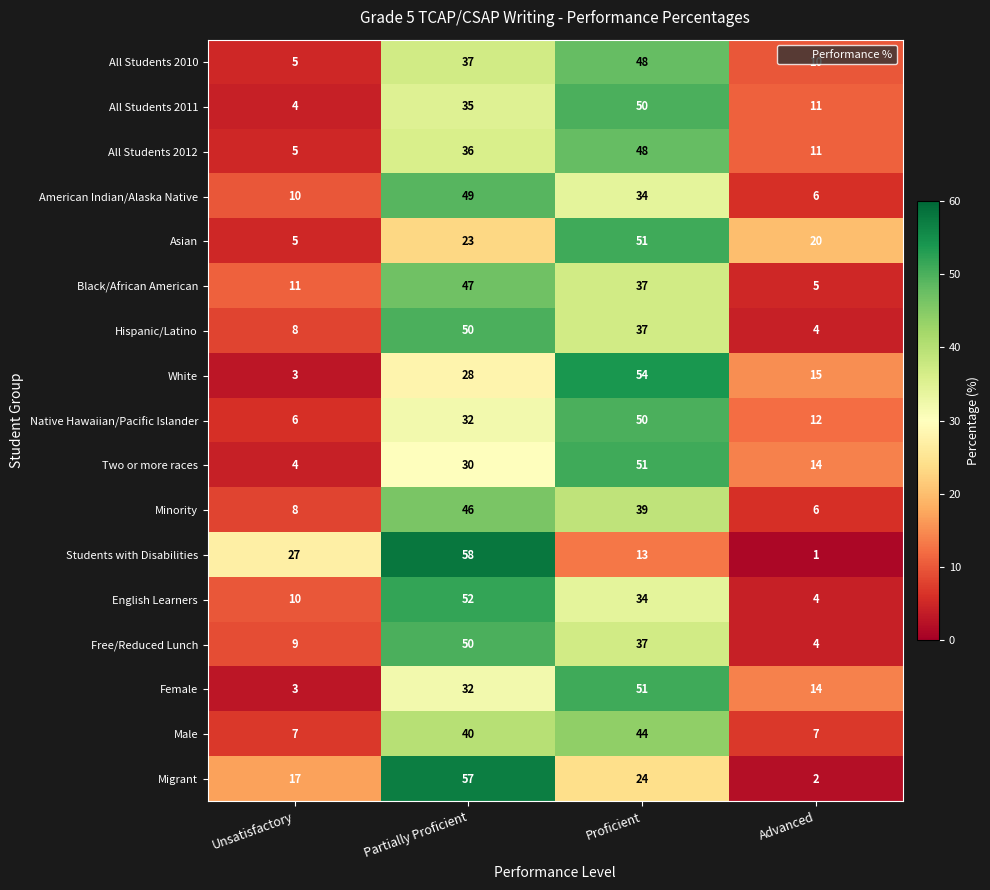

What is the difference between the maximum and minimum values in the Black/African American series?

42